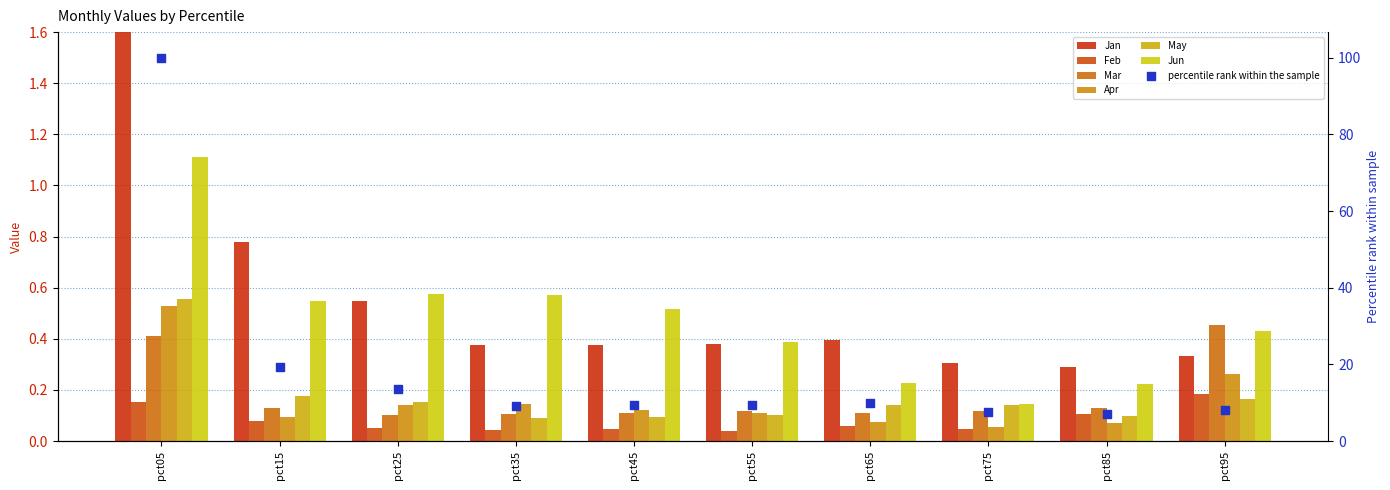

Is the value of Mar at pct75 greater than the value of Feb at pct05?

No